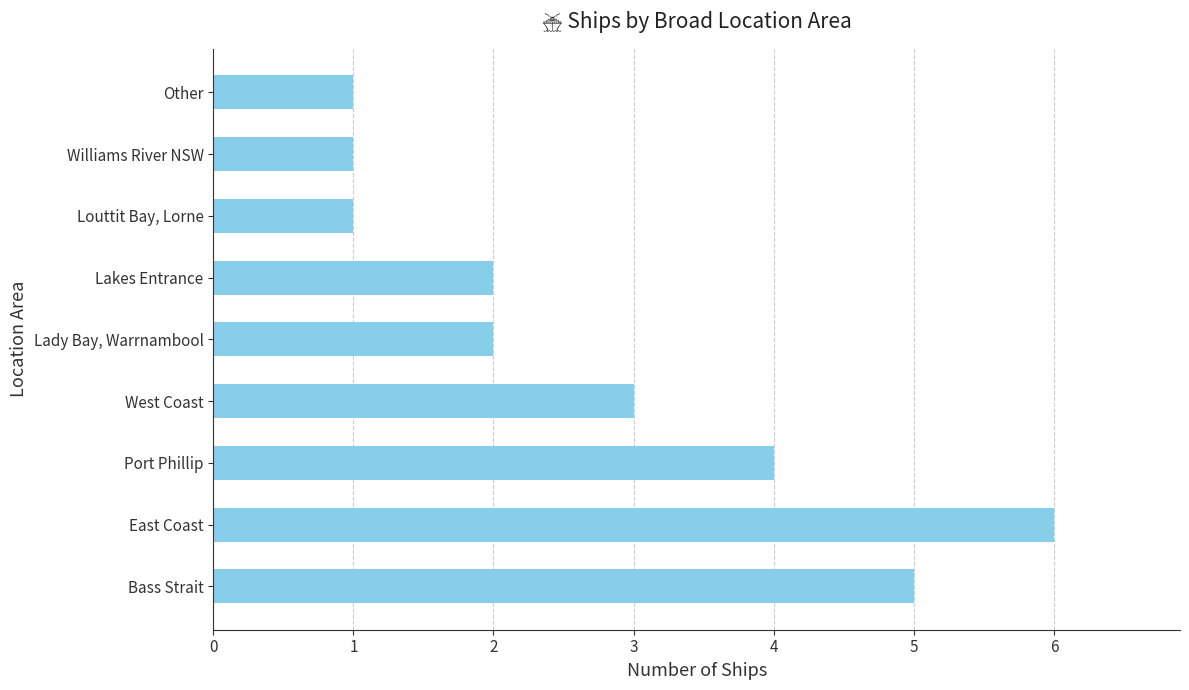

The chart shows a value of 2 at Bass Strait. True or false?

False